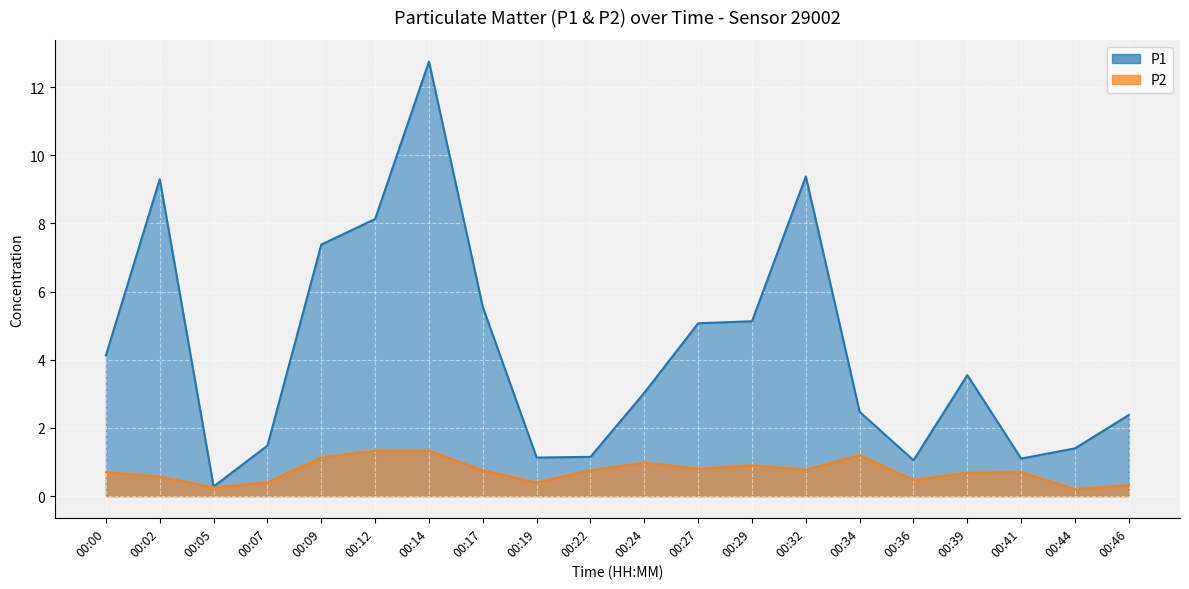

What are all the series names shown in the legend?

P1, P2